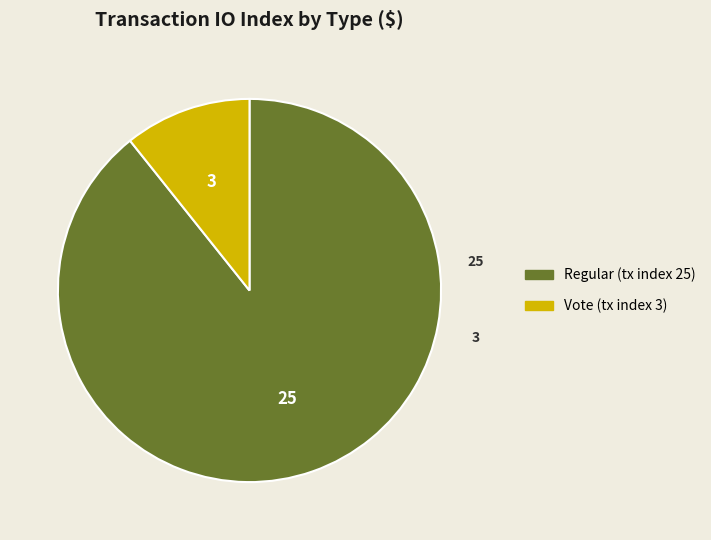

What is the largest slice in the pie chart?

Regular (tx index 25)